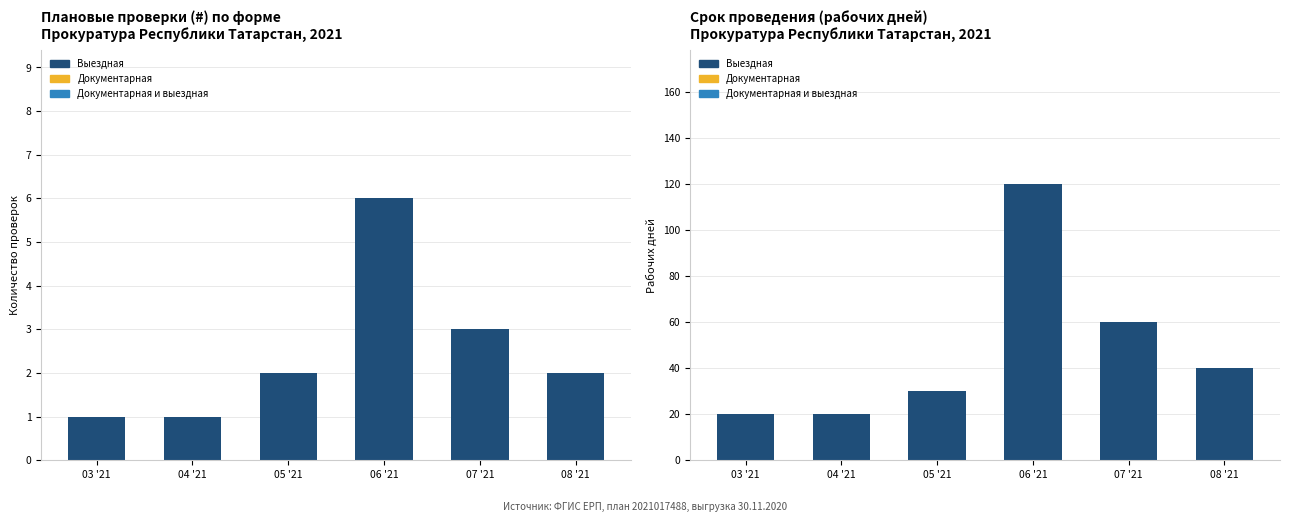

Count the number of data series in this chart.

3